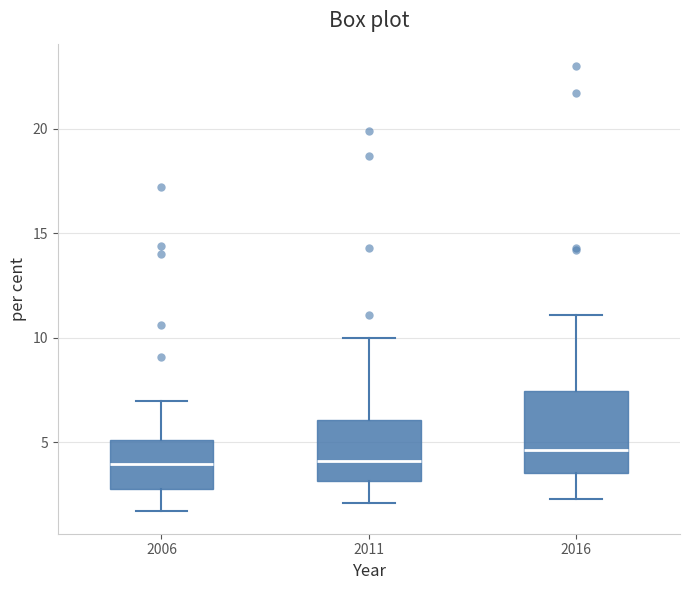

Where does the median line of the box at x = 2016 sit on the y-axis? The values are not printed on the chart, so give them approximately, as read against the axis.

4.5